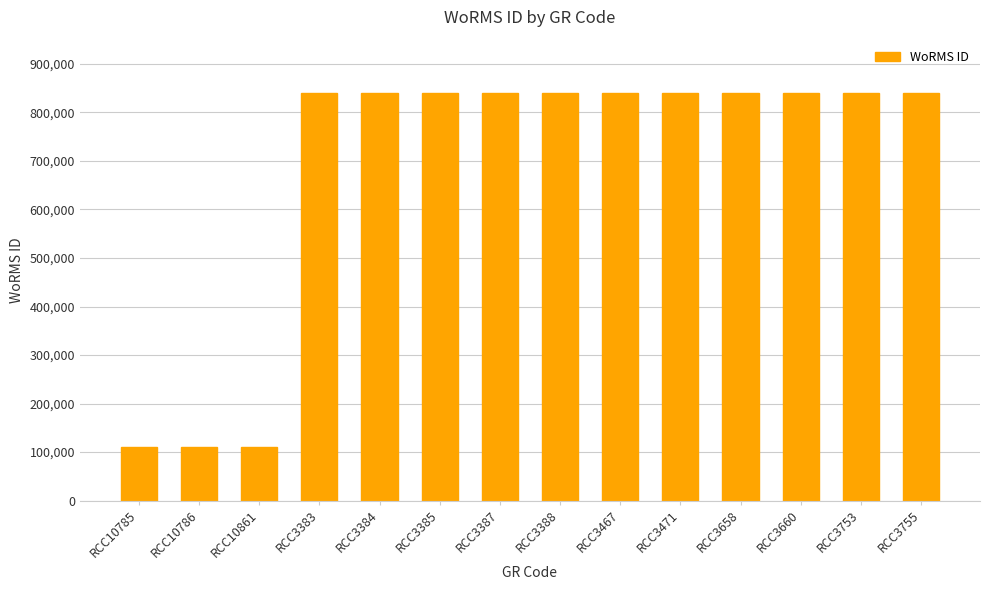

Reading right to left, transcribe all the data shown in this chart.

840495	840495	840495	840495	840495	840495	840495	840495	840495	840495	840495	109558	109558	109558